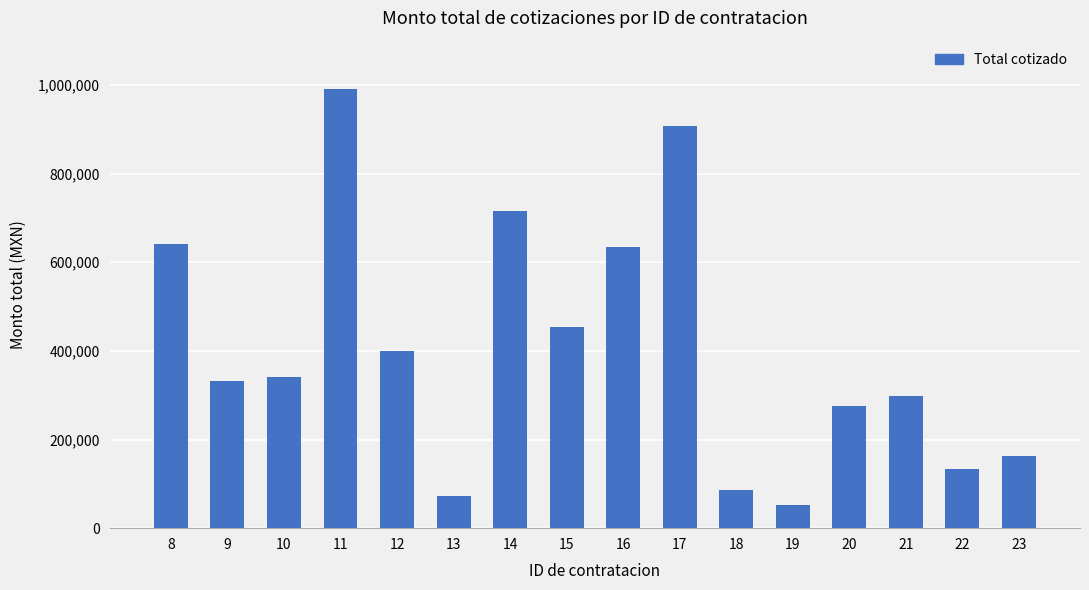

Reading left to right, extract all data points from this chart.

8=642133.8	9=331399.1	10=340400.0	11=990746.7	12=399034.1	13=71870.8	14=716218.4	15=452930.4	16=635505.0	17=908073.0	18=86206.2	19=51720.0	20=275000.0	21=297150.0	22=132691.8	23=163871.6